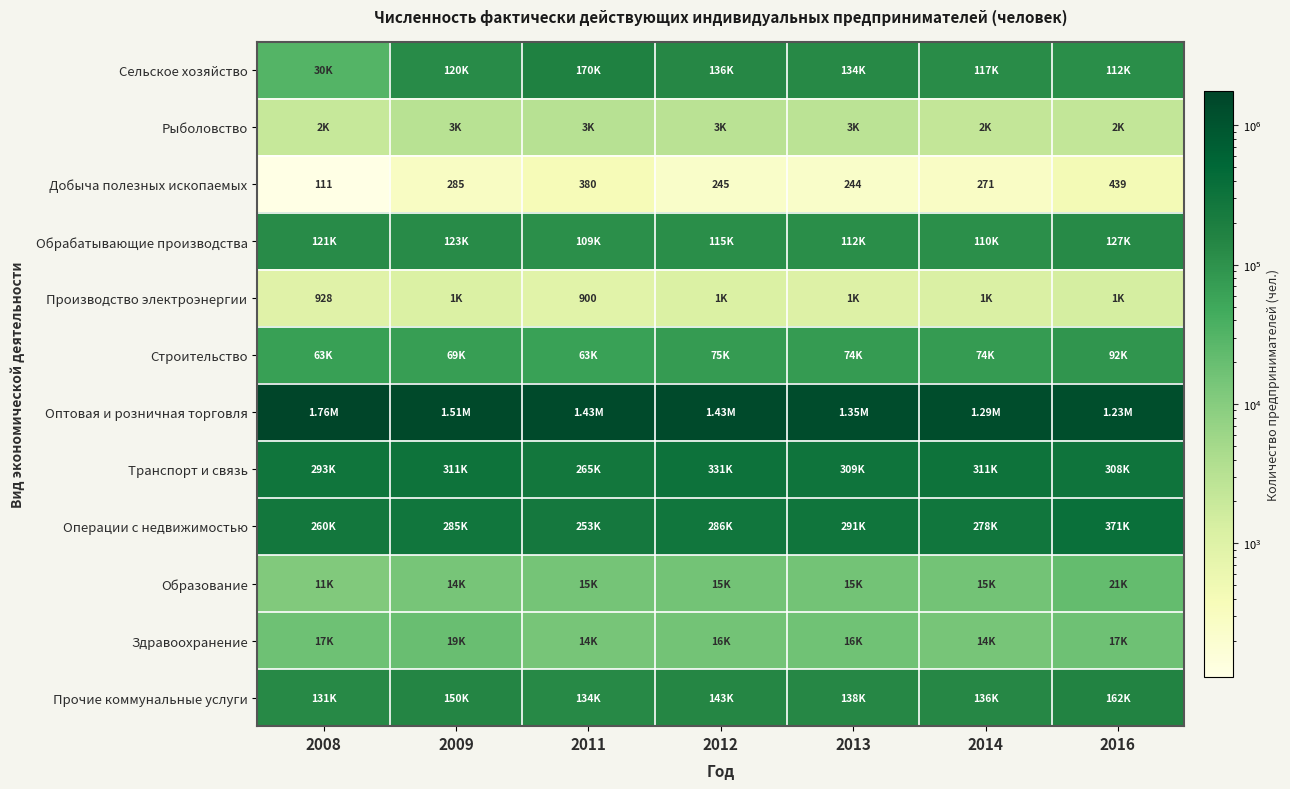

Which series changed the most between 2009 and 2013?

Оптовая и розничная торговля